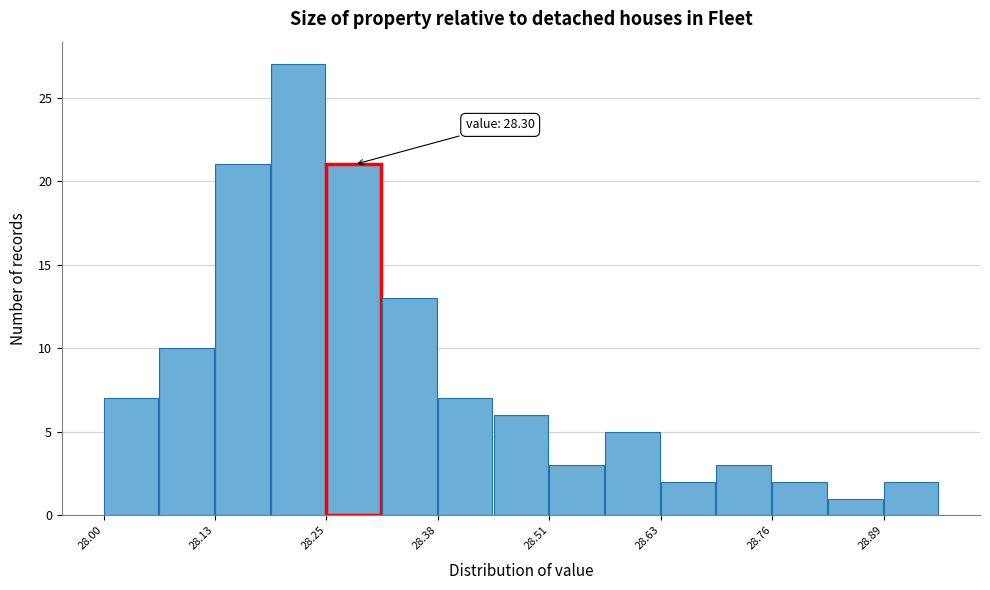

Around what value on the x-axis is the tallest bar? Give the approximate position of its centre, as read against the axis.

28.22